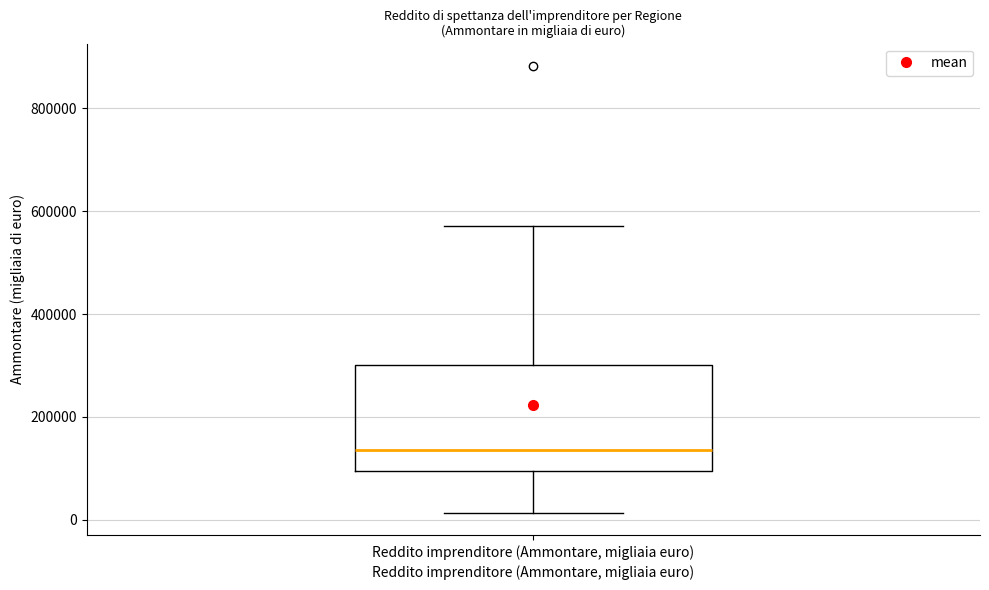

Transcribe this box plot: give where the median line is, the range the box spans, and where the two whiskers end, as read against the y-axis. The values are not printed on the chart, so give them approximately, as read against the axis.

median 140000, box 100000 to 300000, whiskers 20000 to 580000